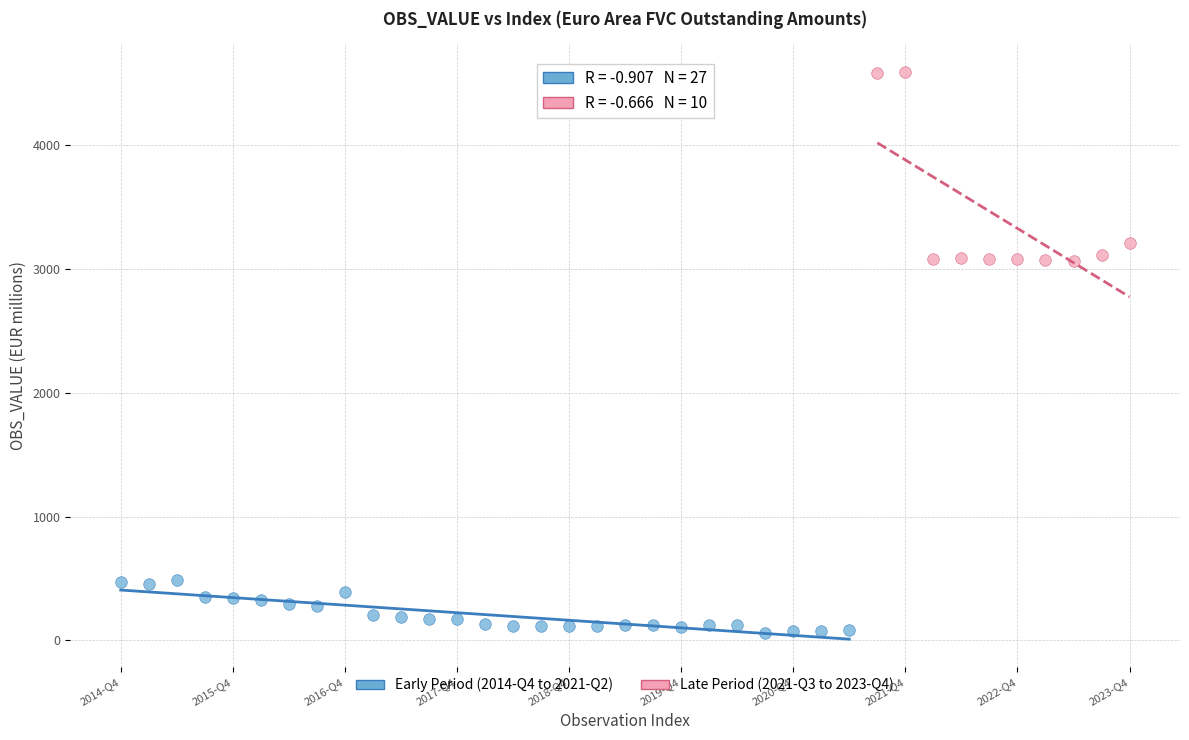

Which series contains the lowest Y value?

Early Period (2014-Q4 to 2021-Q2)